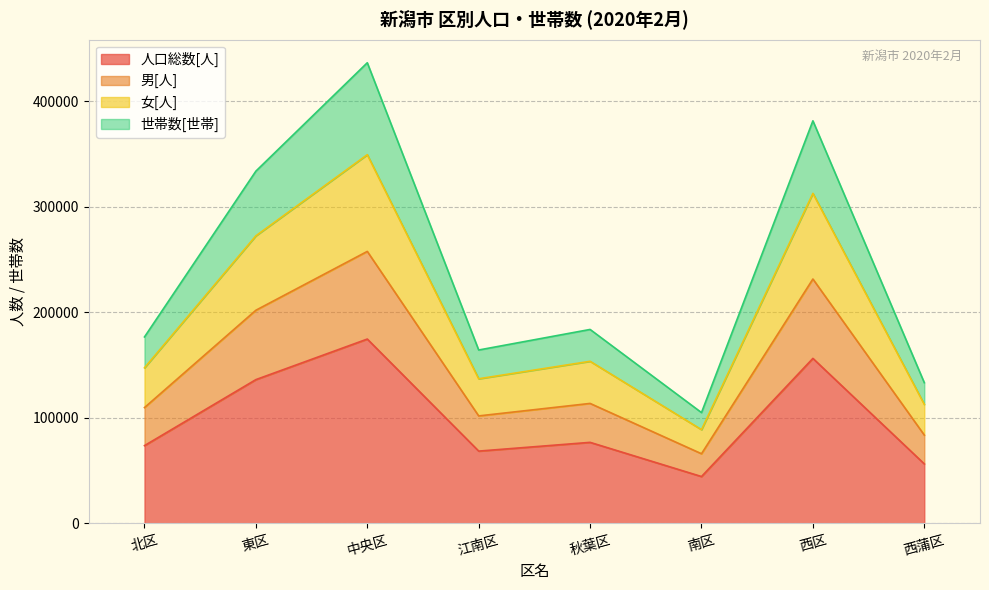

Which category has the lowest value in the 男[人] series?

南区